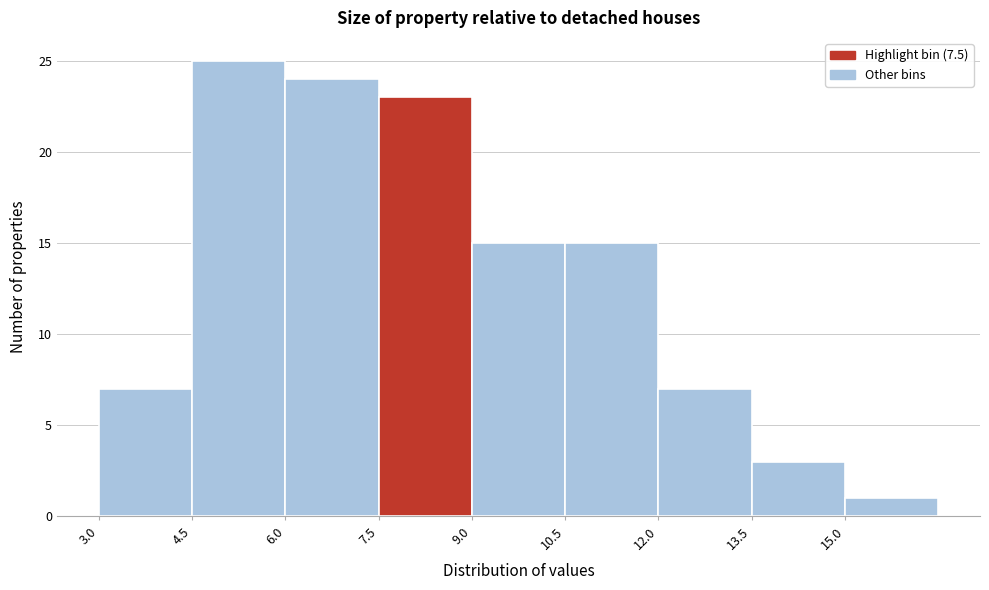

Reading left to right, transcribe this chart: for each bar, give the range it covers on the x-axis and its height. Neither the bar edges nor the heights are printed on the chart, so give them approximately, as read against the axes.

3.0 to 4.5: 7
4.5 to 6.0: 25
6.0 to 7.5: 24
7.5 to 9.0: 23
9.0 to 10.5: 15
10.5 to 12.0: 15
12.0 to 13.5: 7
13.5 to 15.0: 3
15.0 to 16.5: 1